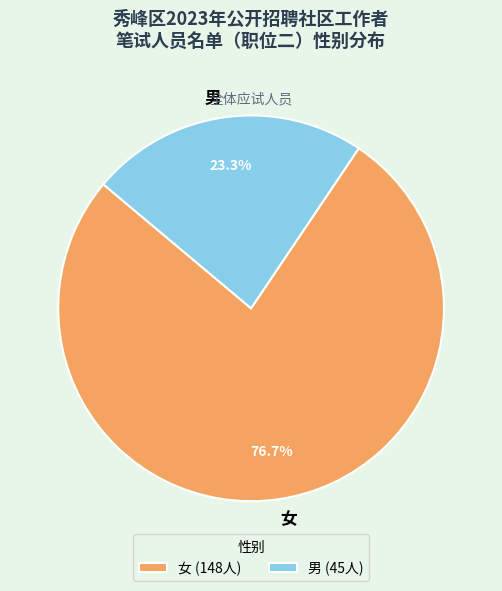

To the nearest percent, what portion does 女 represent?

77%